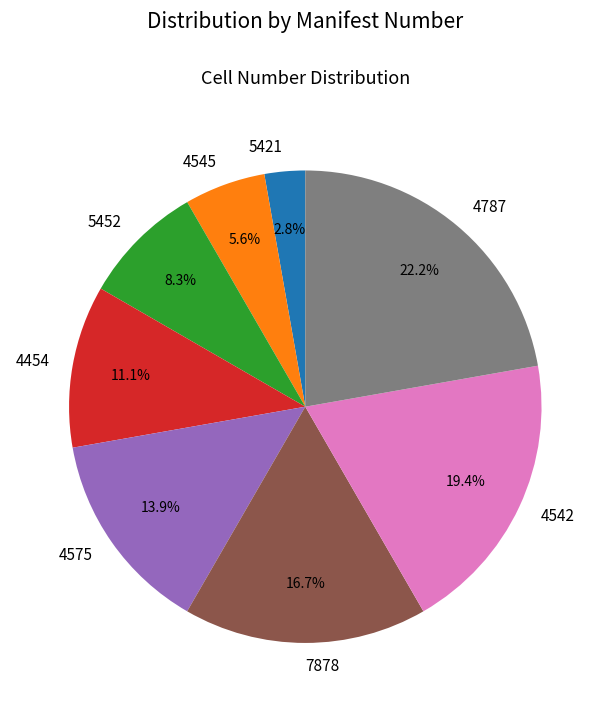

What percentage is the 7878 slice, to the nearest percent?

17%